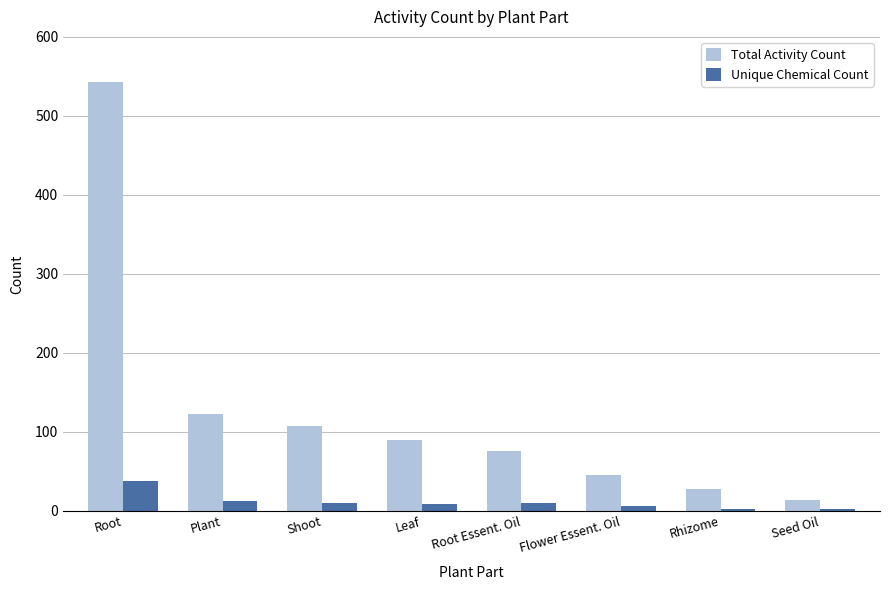

List the labels in order of Total Activity Count value, largest first.

Root, Plant, Shoot, Leaf, Root Essent. Oil, Flower Essent. Oil, Rhizome, Seed Oil